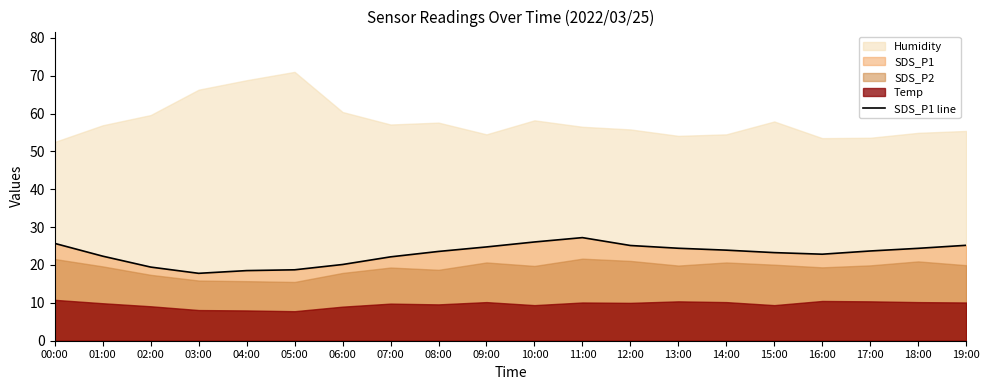

Reading right to left, list all the values displayed in this chart.

25.2	24.4	23.7	22.9	23.3	23.9	24.4	25.1	27.2	26.1	24.8	23.6	22.1	20.1	18.7	18.5	17.8	19.4	22.3	25.7